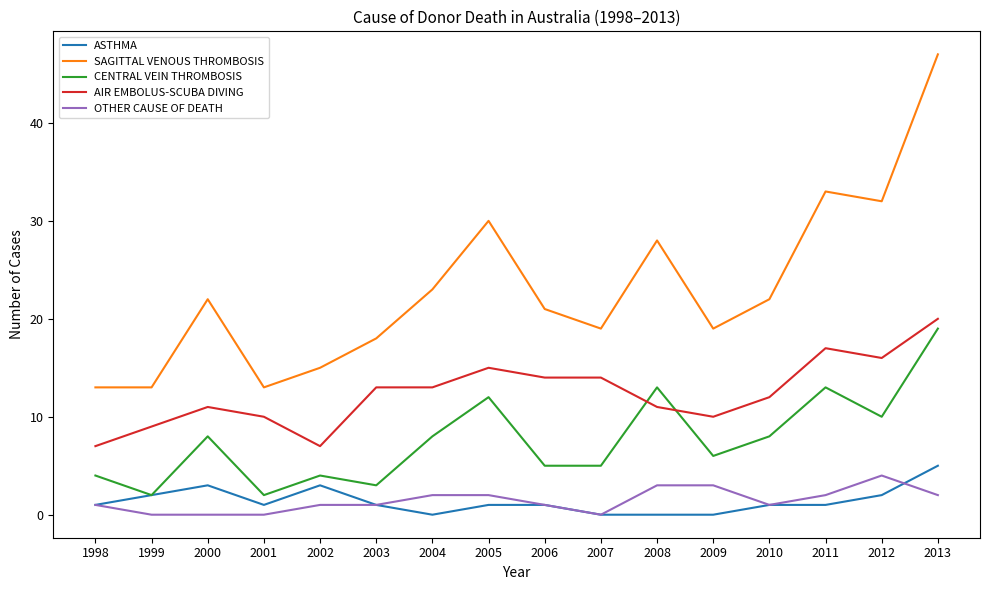

Which series has the largest range (max minus min)?

SAGITTAL VENOUS THROMBOSIS